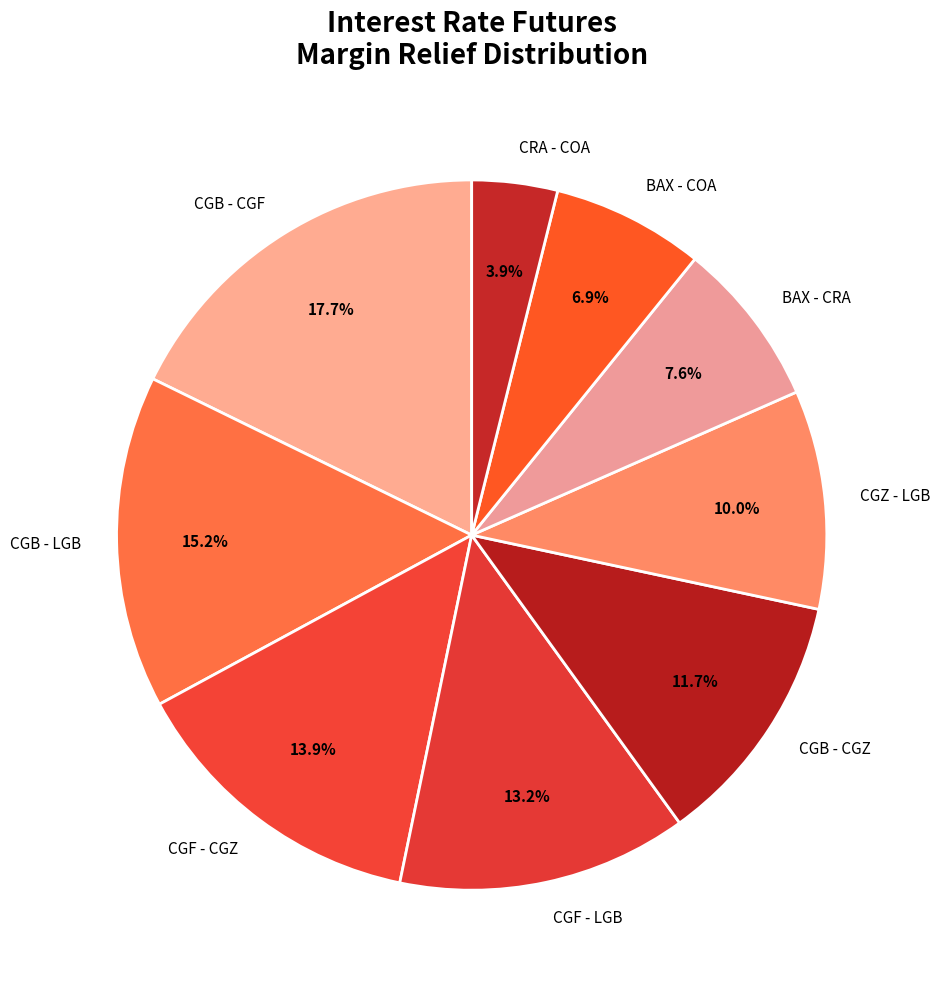

To the nearest percent, what is the average slice percentage?

11%